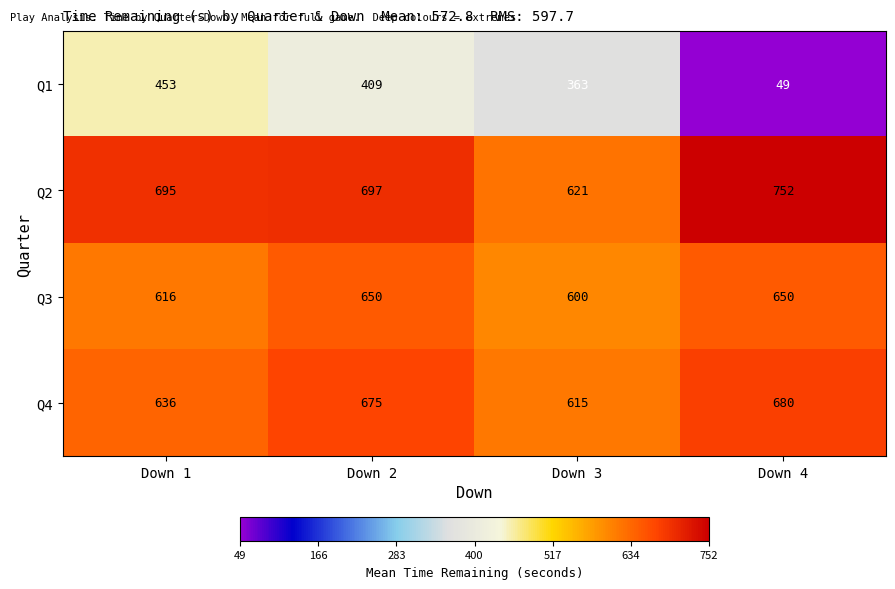

How many Q3 values are between 616 and 650?

3